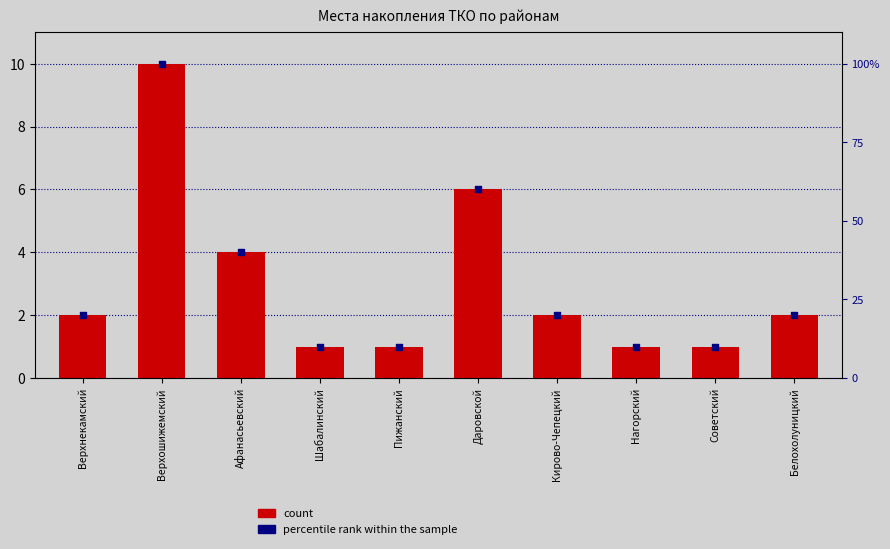

Which series reaches the maximum Y coordinate?

percentile rank within the sample